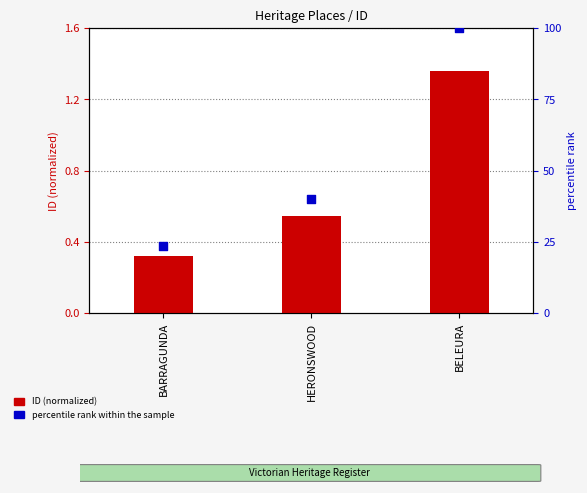

At which category is the sum across all series the highest?

BELEURA